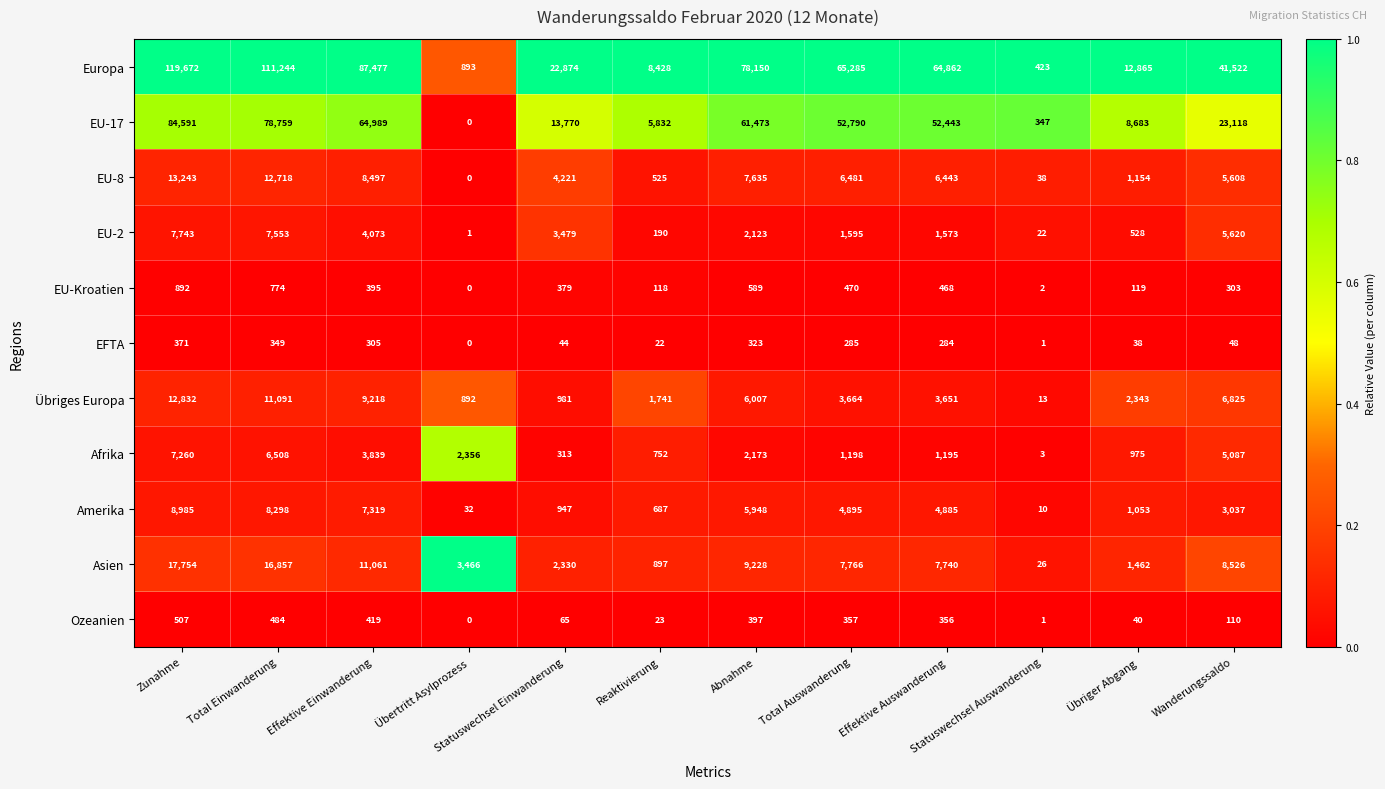

True or false: EFTA has a value of 305 at Effektive Einwanderung.

True